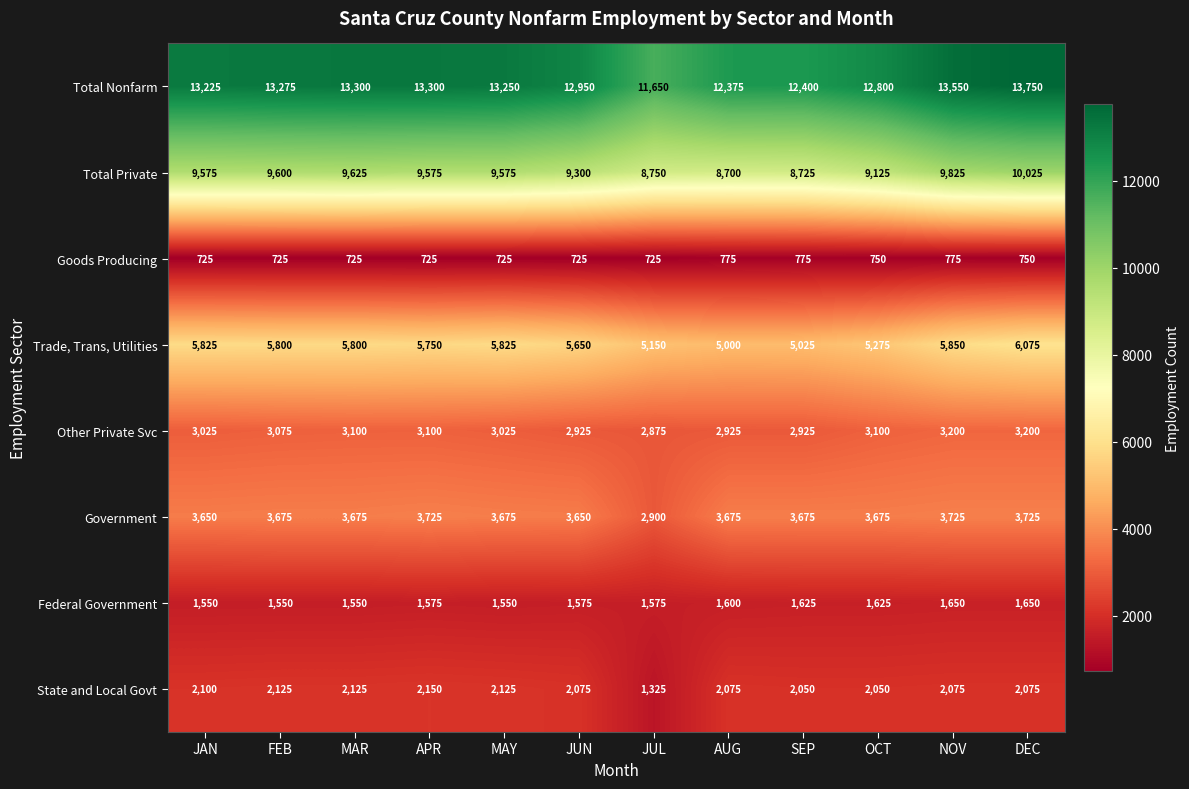

The Federal Government series shows 1625 at SEP. True or false?

True